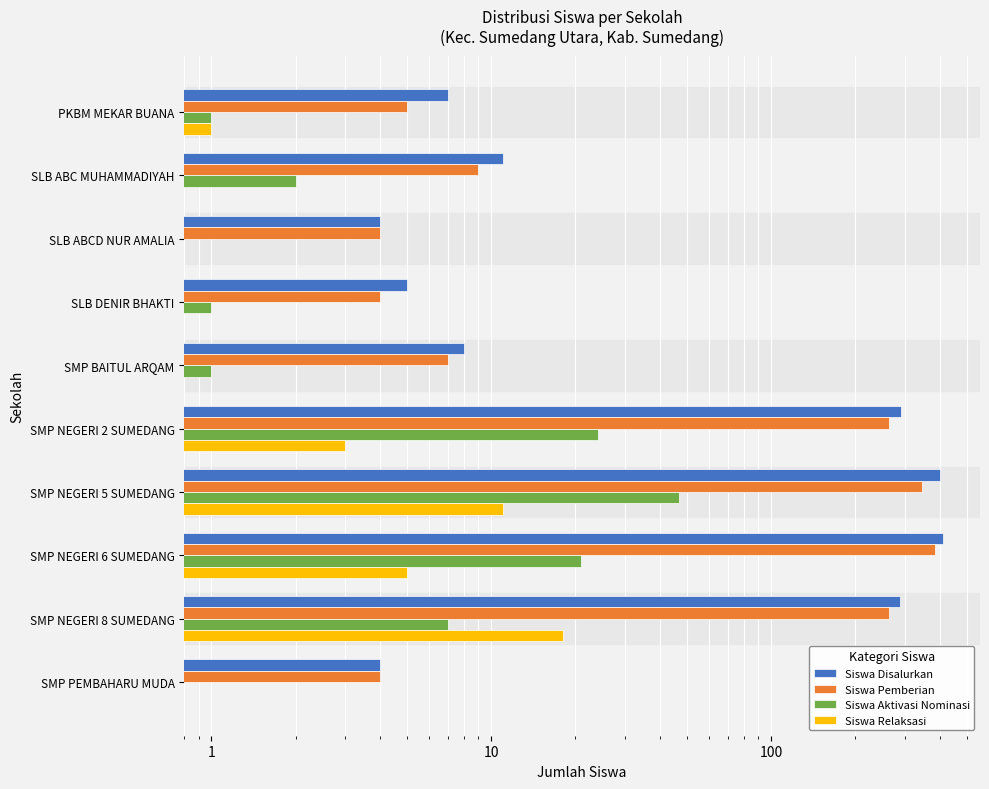

What is the difference between the maximum and minimum values in the Siswa Pemberian series?

383